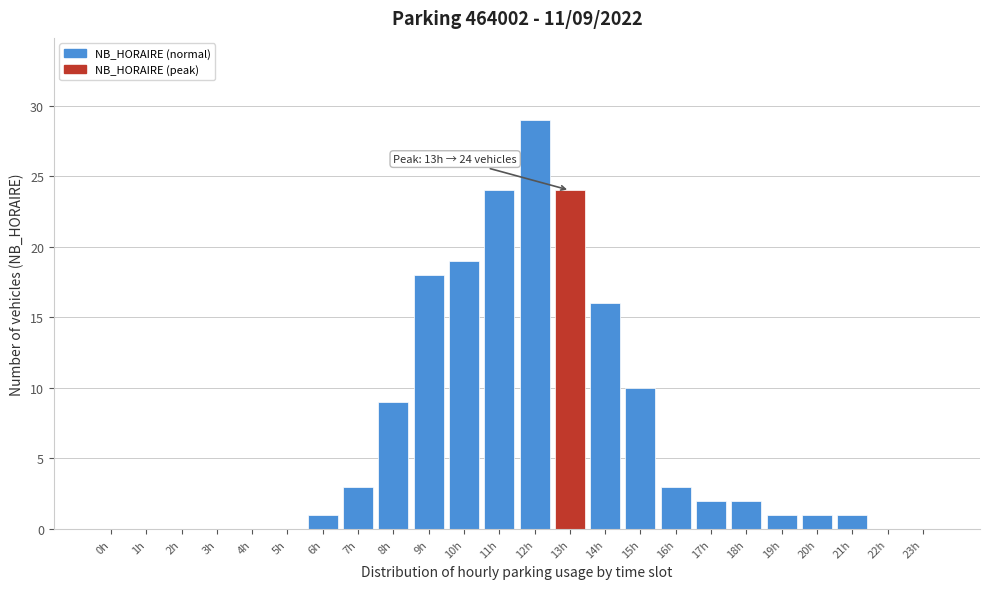

Reading left to right, transcribe all the data shown in this chart.

0h=0	1h=0	2h=0	3h=0	4h=0	5h=0	6h=1	7h=3	8h=9	9h=18	10h=19	11h=24	12h=29	13h=24	14h=16	15h=10	16h=3	17h=2	18h=2	19h=1	20h=1	21h=1	22h=0	23h=0